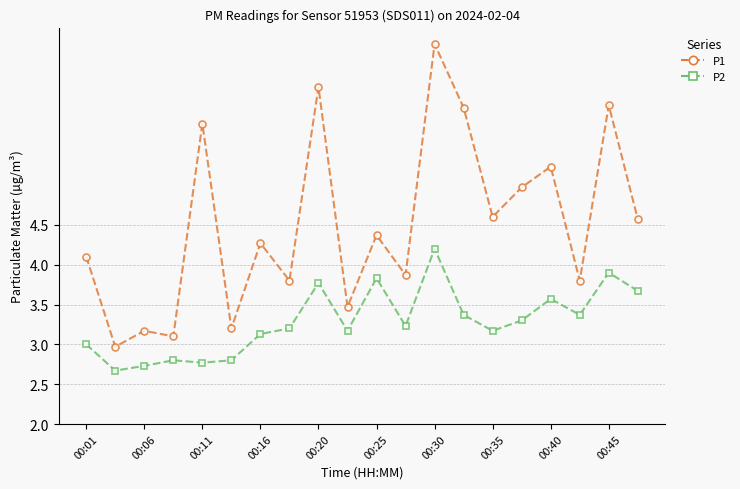

What is the difference between the maximum and minimum values in the P1 series?

3.8